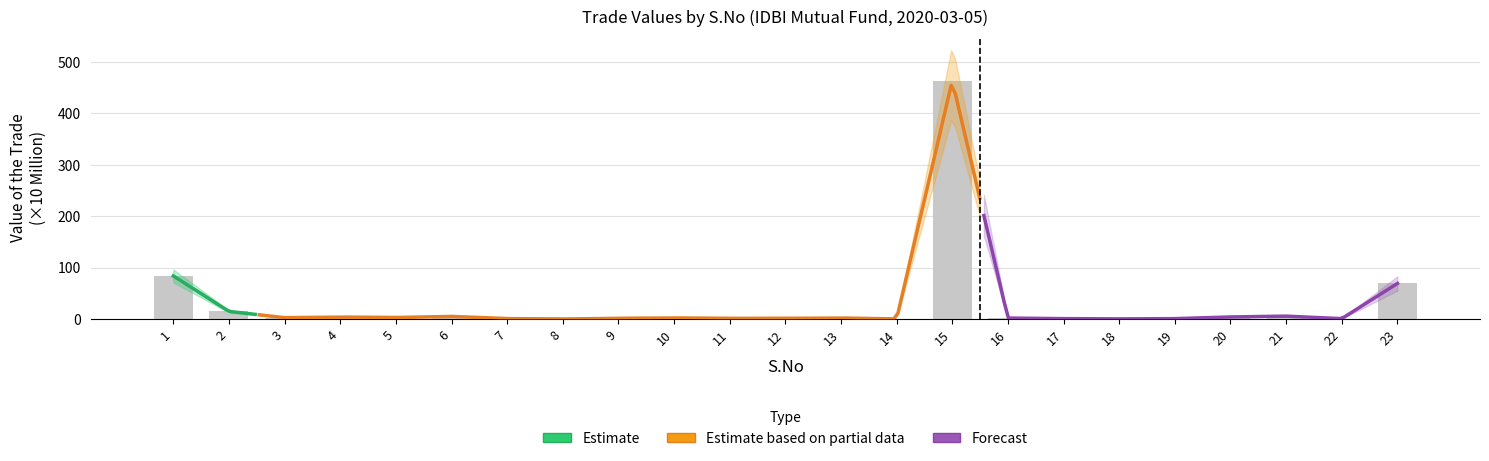

At which category does the chart reach its peak across all series?

15